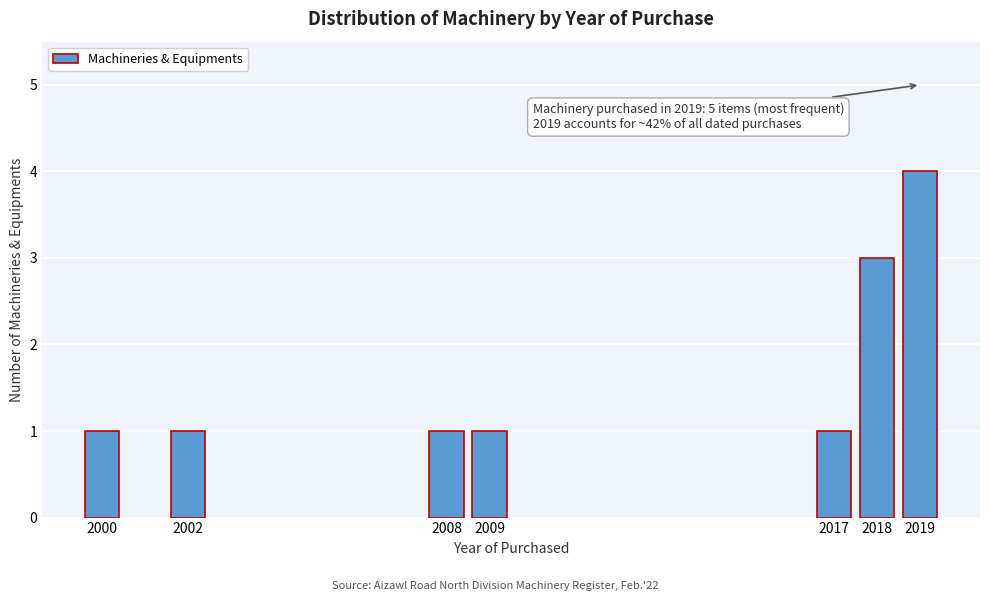

Reading right to left, what are all the values shown in this chart?

4	3	1	1	1	1	1